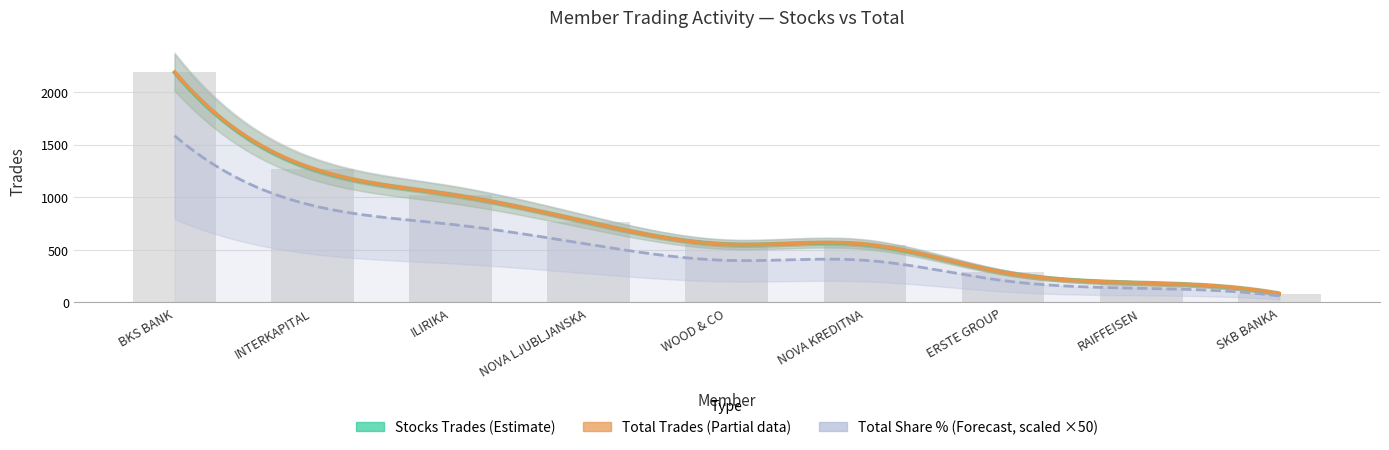

What is the value of the Stocks Trades bar at the 6th from the left?

550.0